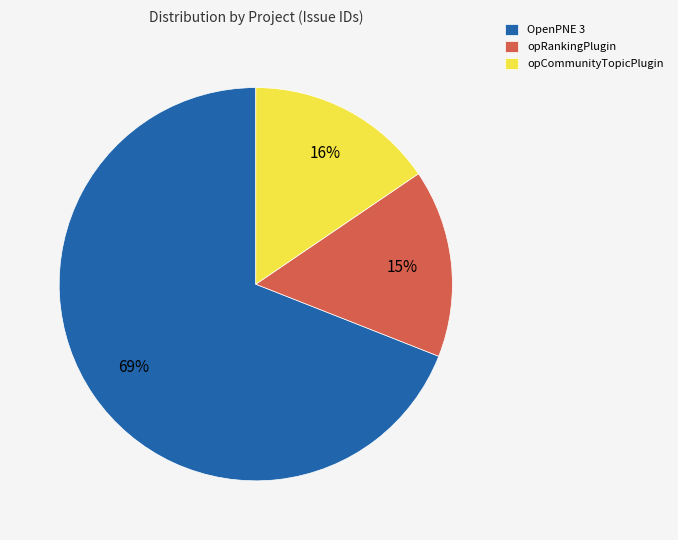

Is it true that OpenPNE 3 is 69% of the pie?

True